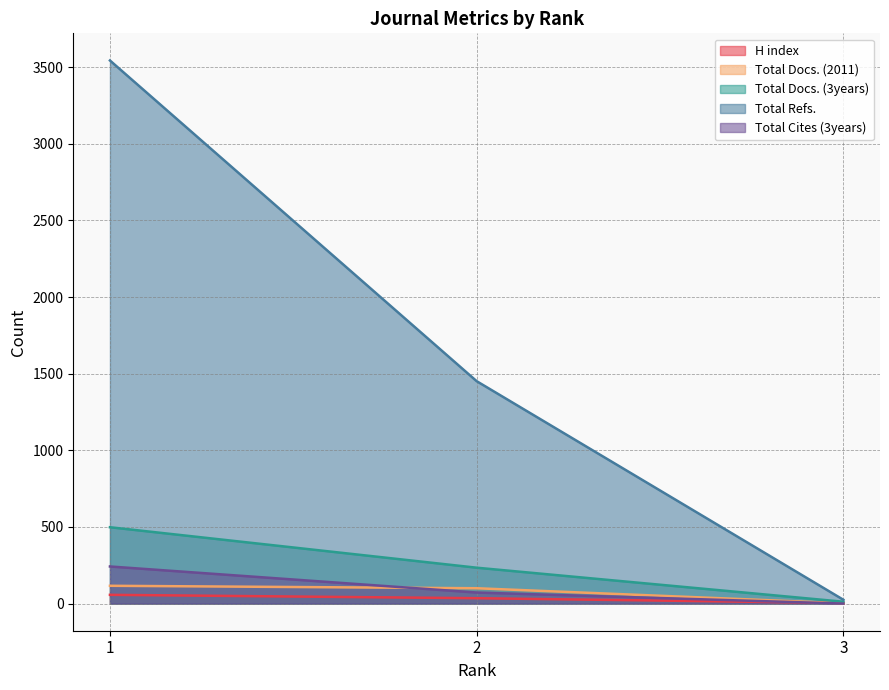

How many data points does each series have?

3